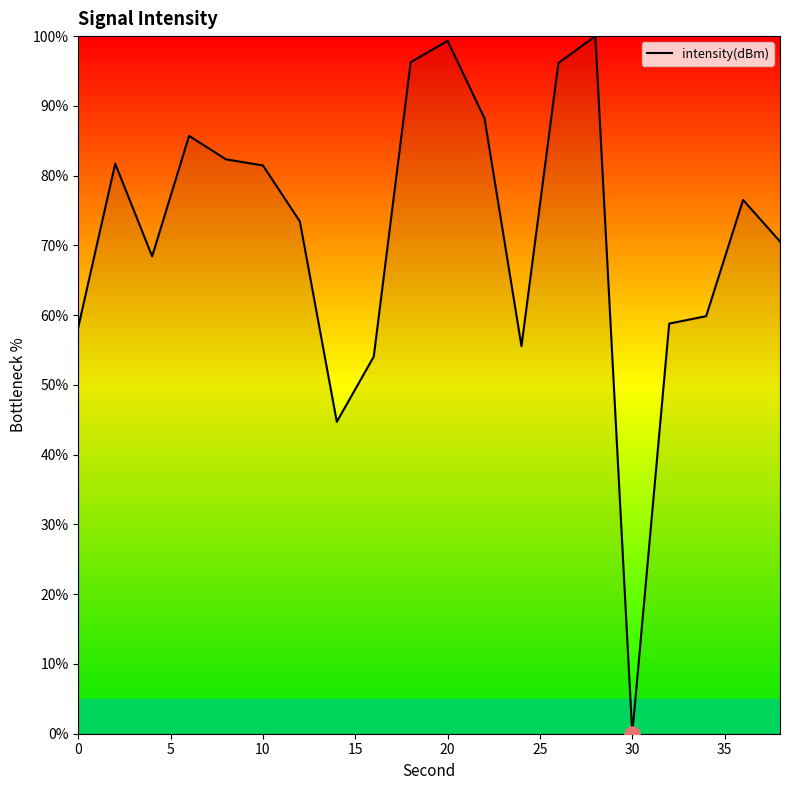

What is the maximum value shown in the chart?

100.0